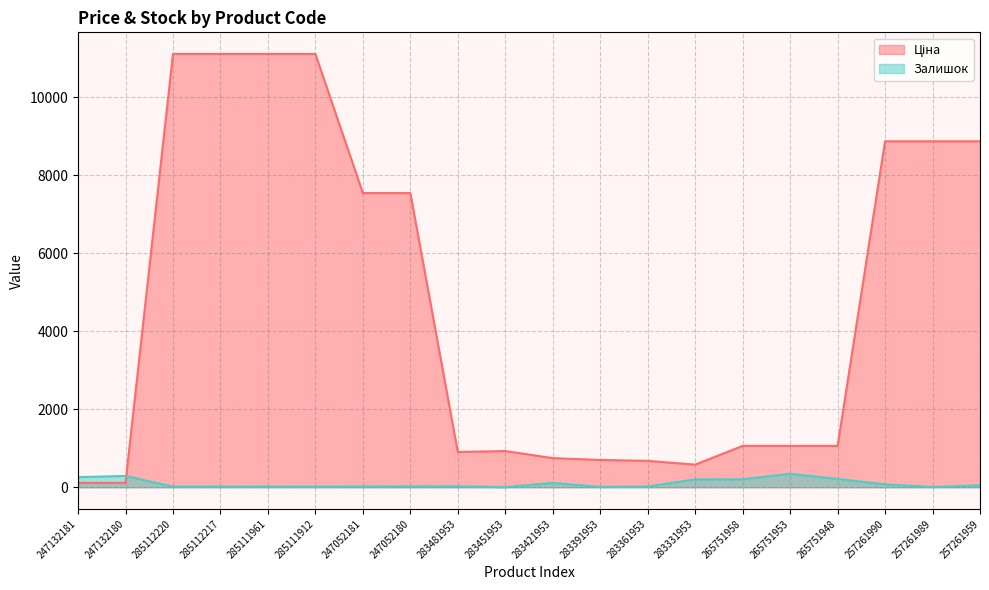

What is the label of the 12th point from the right?

283481953